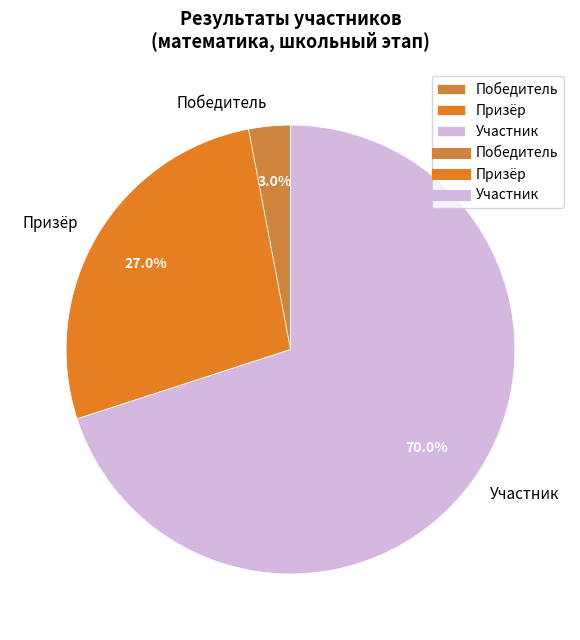

Approximately how many times larger is the value at Участник compared to Призёр?

2.6